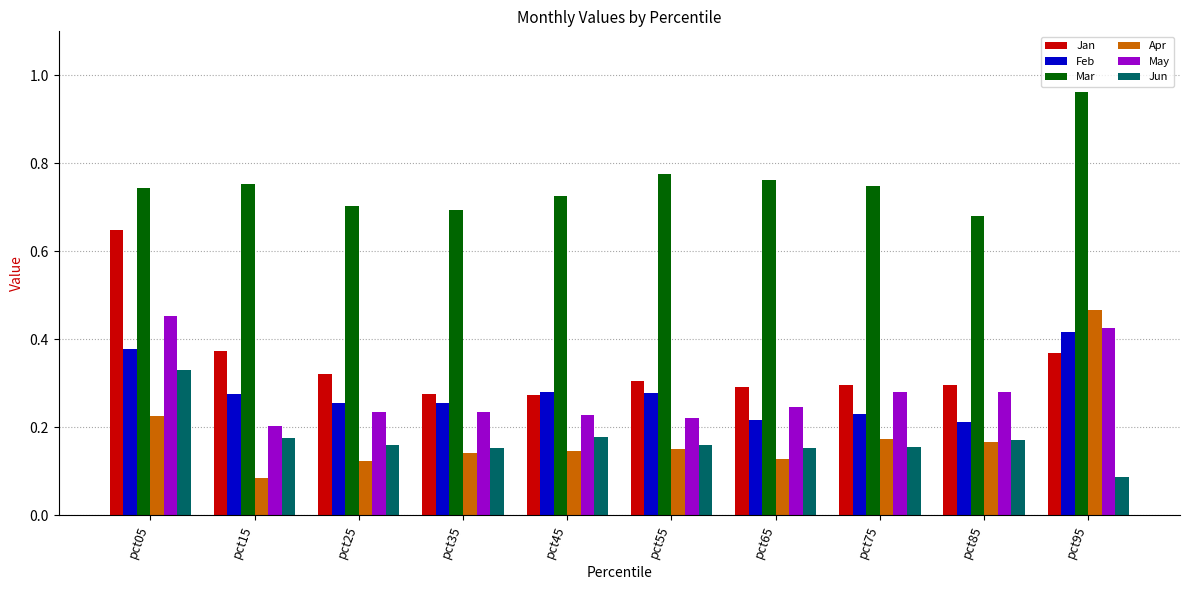

What are all the series names shown in the legend?

Jan, Feb, Mar, Apr, May, Jun